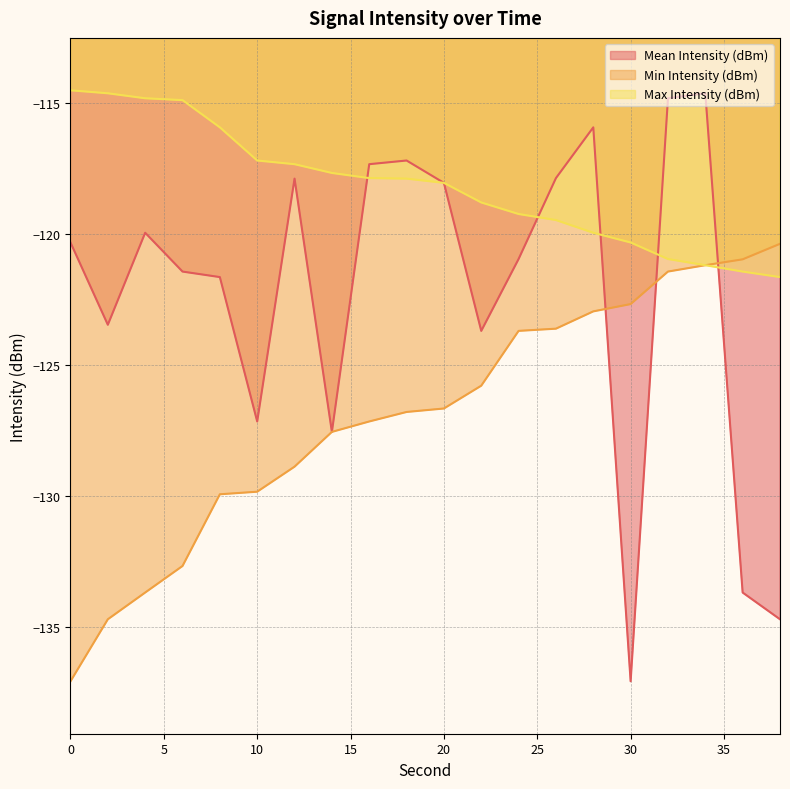

How many lines are shown in the chart?

3